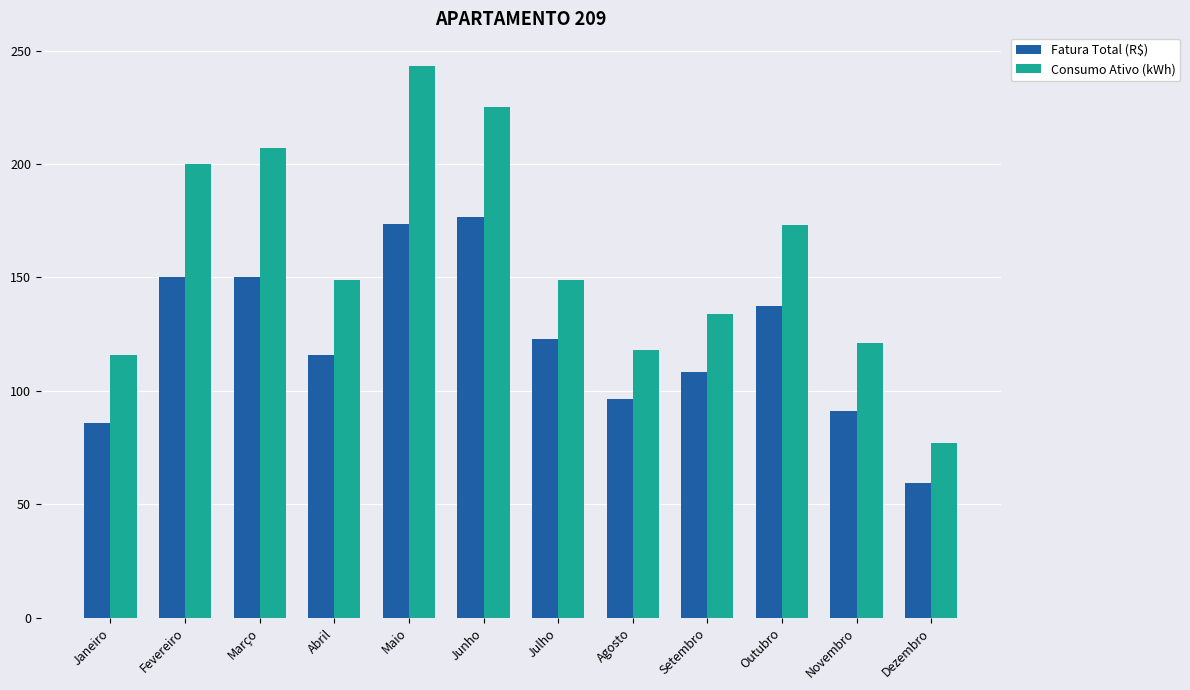

The Fatura Total (R$) series shows 150.1 at Fevereiro. True or false?

True